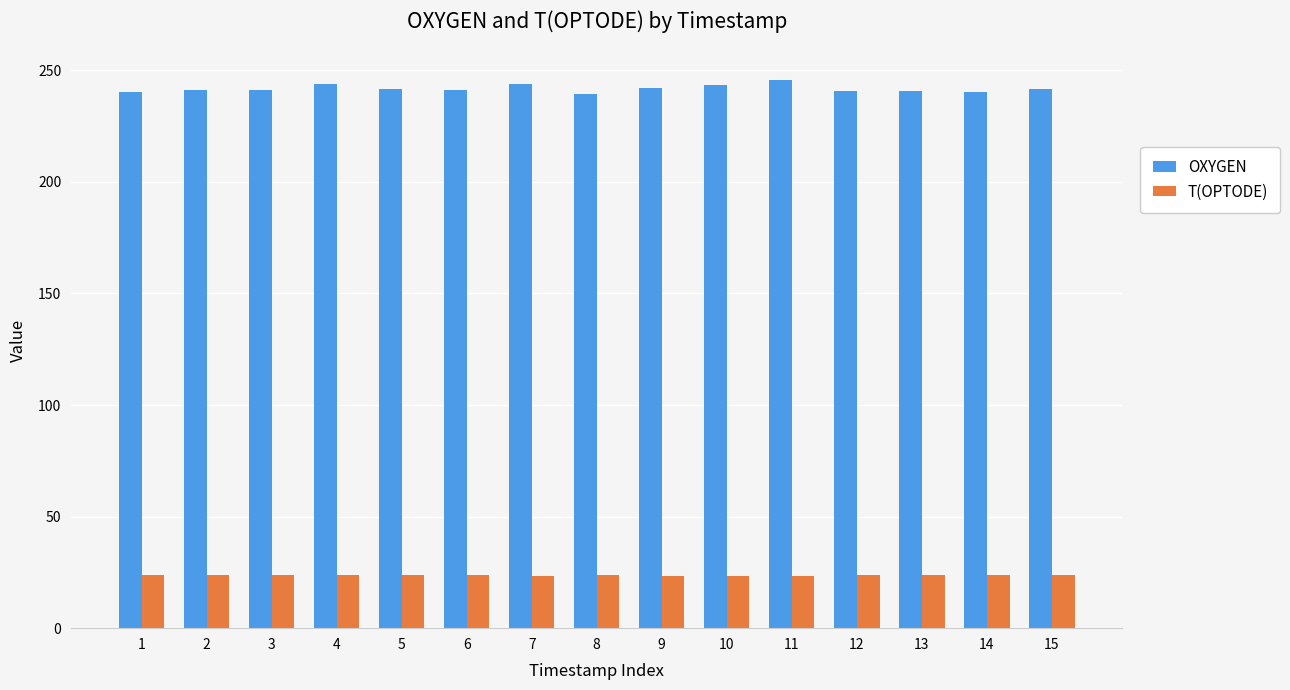

Rank the series at 8 from lowest to highest value.

T(OPTODE), OXYGEN